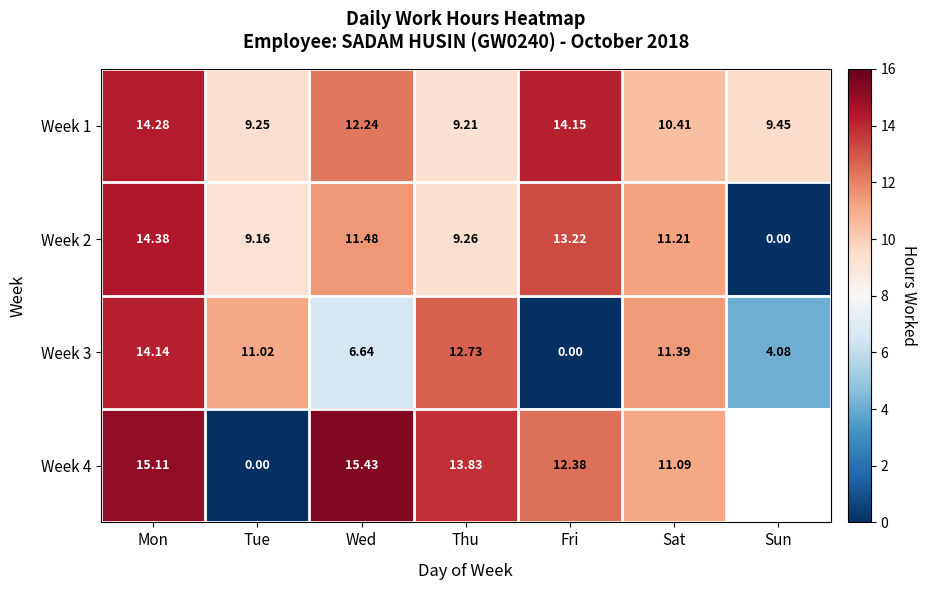

True or false: Week 3 has a value of 4.3 at Tue.

False